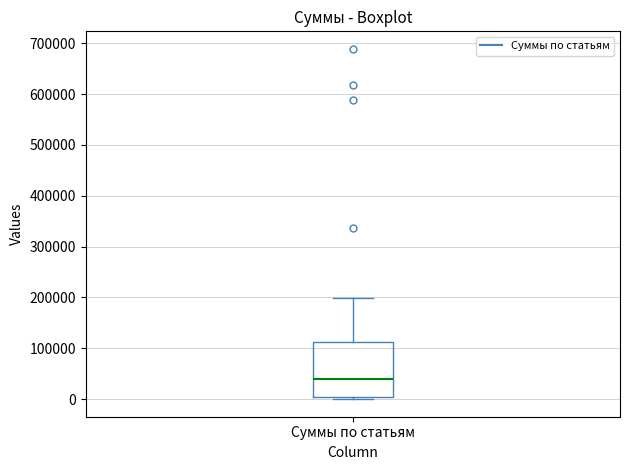

Transcribe this box plot: give where the median line is, the range the box spans, and where the two whiskers end, as read against the y-axis. The values are not printed on the chart, so give them approximately, as read against the axis.

median 40000, box 0 to 110000, whiskers 0 (just below the box's lower edge) to 200000